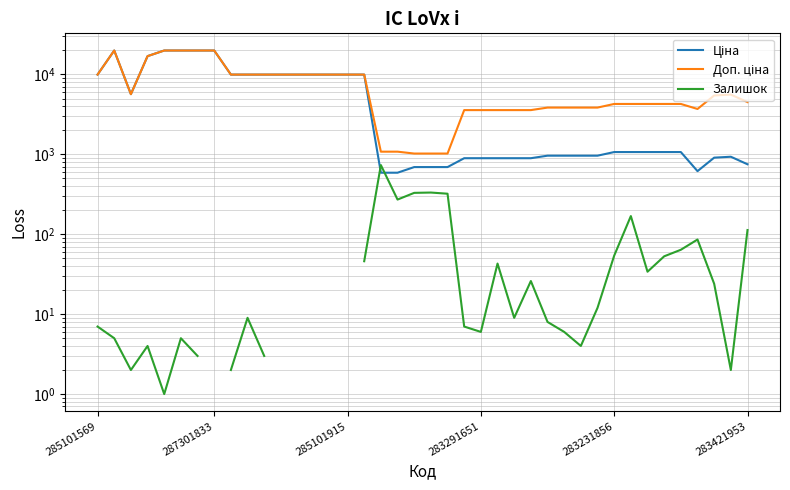

The Доп. ціна series shows 1873.6 at 17. True or false?

False